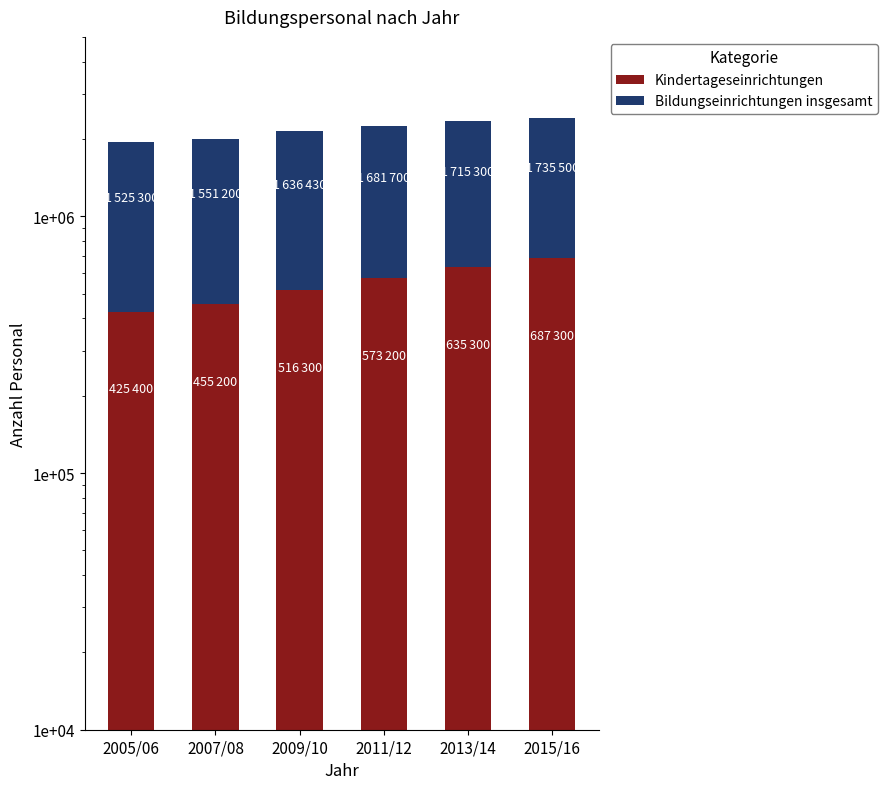

Does the chart contain any negative values?

No